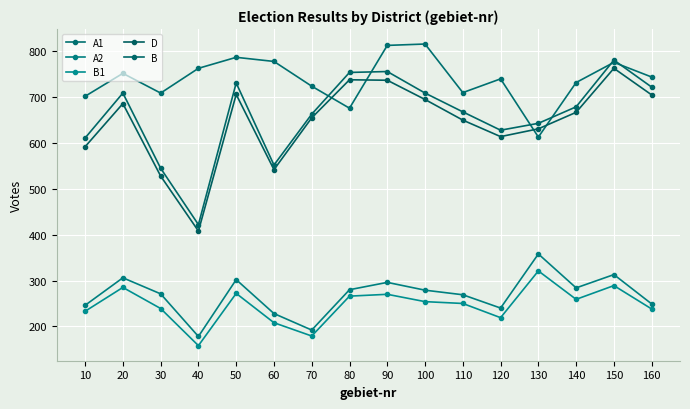

True or false: A1 and B1 intersect in this chart.

False